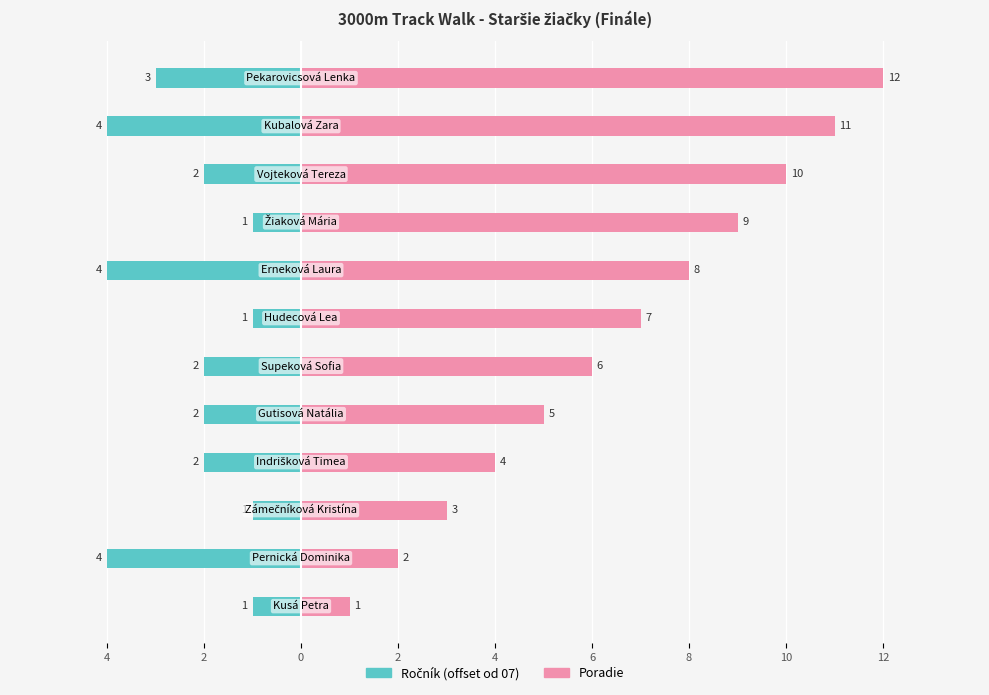

What is the maximum value shown in the chart?

12